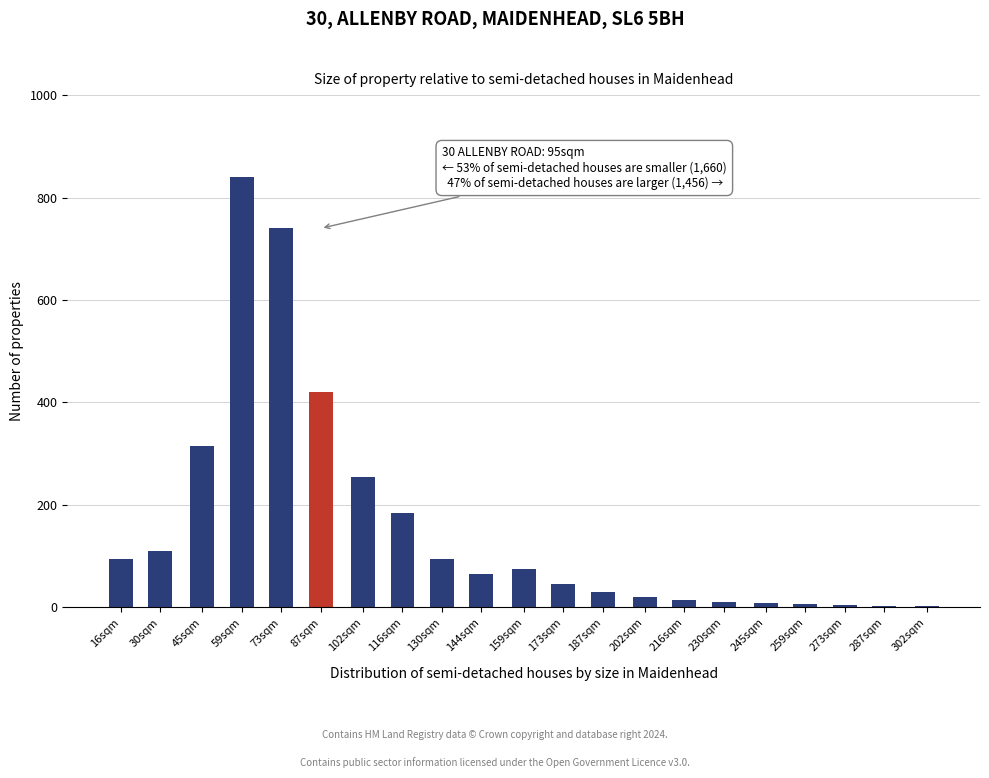

What is the sum of all values?

3338